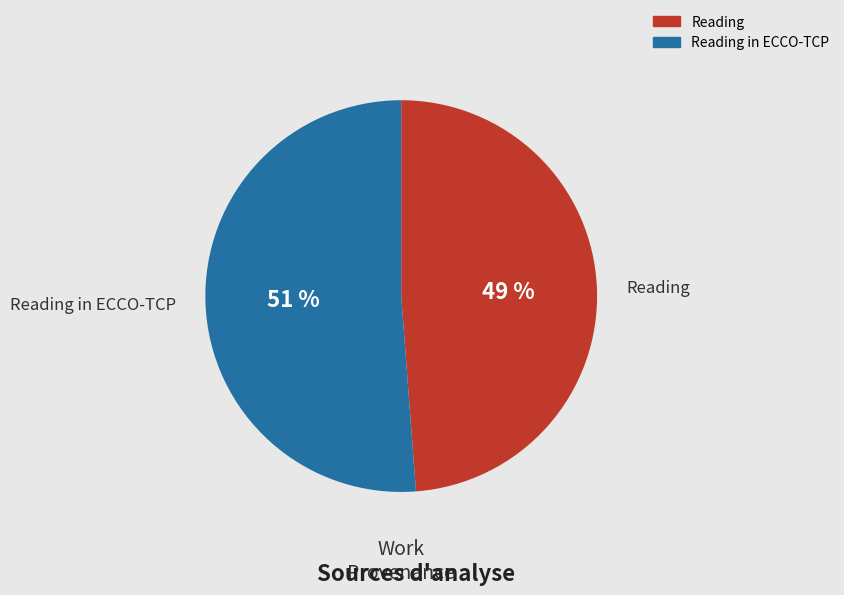

To the nearest percent, what is the average slice percentage?

50%